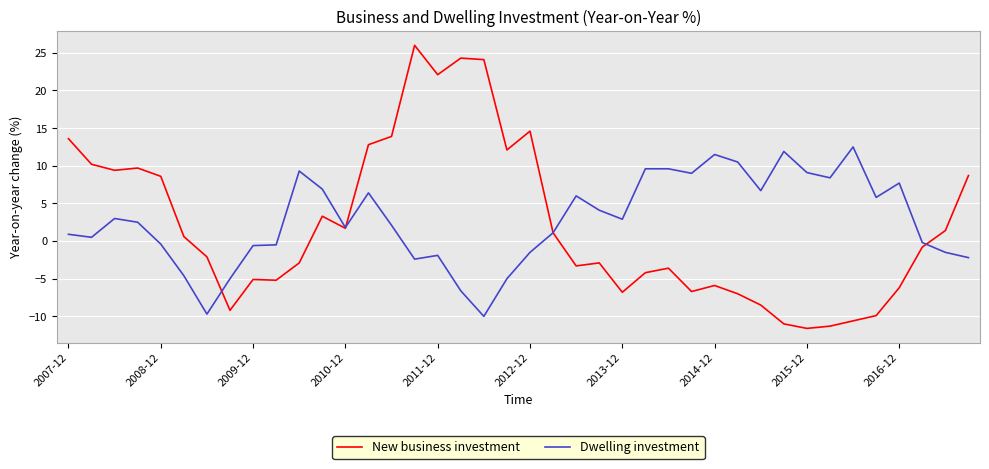

True or false: Dwelling investment has more than 0 points higher than both neighbors.

True